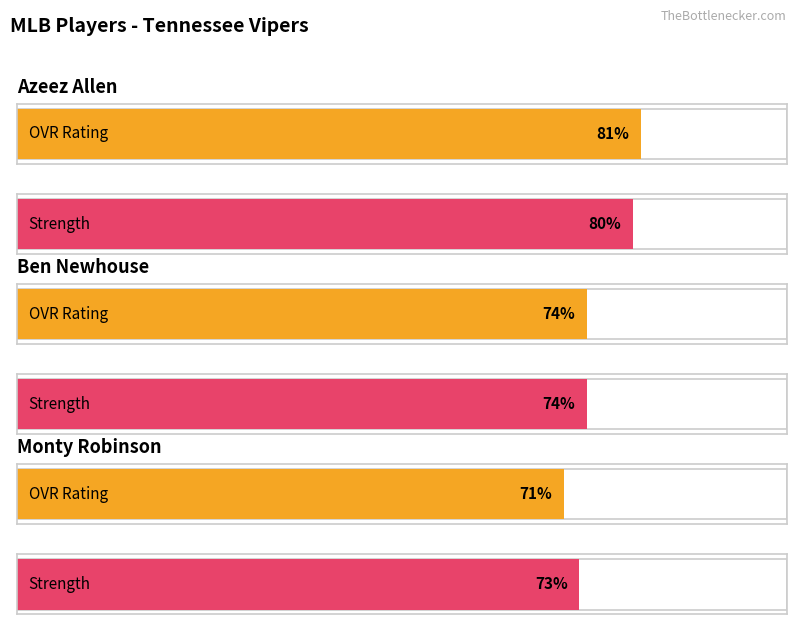

What is the difference between the maximum and second lowest values in the strength series?

6